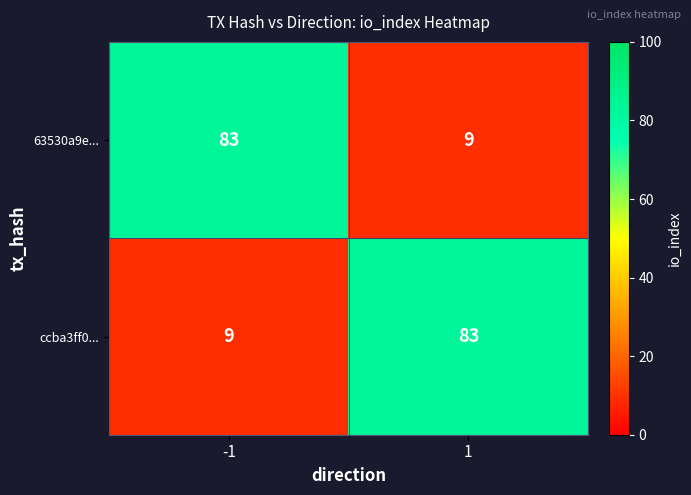

Reading left to right, what are all the values shown in this chart?

63530a9e...: 83	9
ccba3ff0...: 9	83